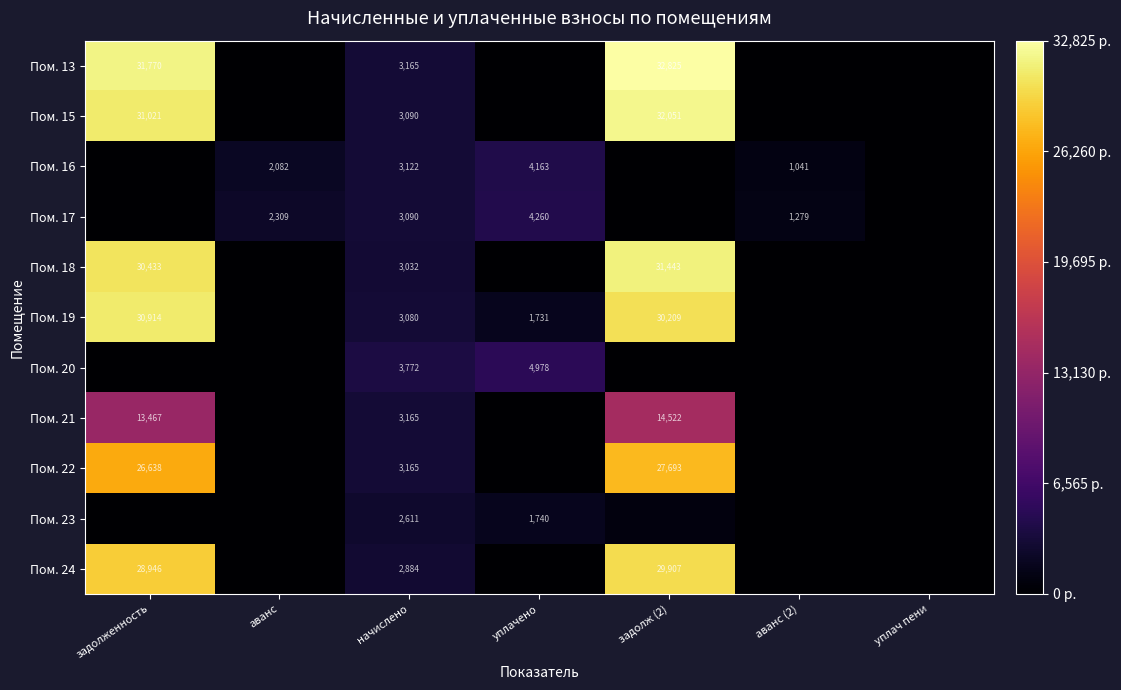

Is it true that Пом. 21 equals 3164.8 at начислено?

True